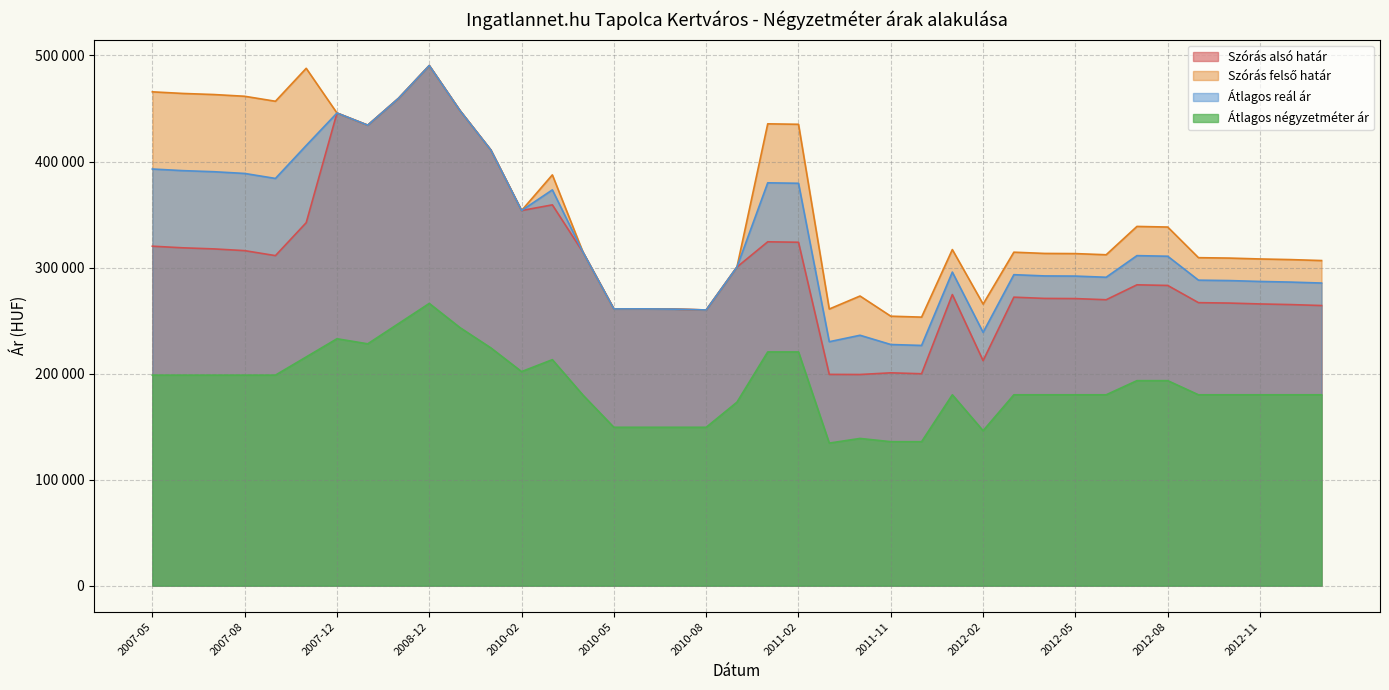

Reading left to right, transcribe all the data shown in this chart.

Szórás alsó határ: 320128	318598	317584	315948	311243	342317	445726	434262	459580	490499	447961	410899	353776	359120	314229	260976	261051	260751	260003	300469	324285	323854	199225	199127	200714	199840	274519	212190	272060	270884	270728	269641	283702	283126	266882	266503	265672	265071	264175
Szórás felső határ: 465708	464178	463164	461528	456823	487897	445726	434262	459580	490499	447961	410899	353776	387404	314229	260976	261051	260751	260003	300469	435537	435106	260873	273149	254122	253248	316945	265544	314486	313310	313154	312067	338776	338200	309308	308929	308098	307497	306601
Átlagos reál ár: 392918	391388	390374	388738	384033	415107	445726	434262	459580	490499	447961	410899	353776	373262	314229	260976	261051	260751	260003	300469	379911	379480	230049	236138	227418	226544	295732	238867	293273	292097	291941	290854	311239	310663	288095	287716	286885	286284	285388
Átlagos négyzetméter ár: 198529	198529	198529	198529	198529	215686	232843	228070	247117	266165	243303	224256	201875	213117	179567	149350	149350	149350	149350	173039	220416	220416	134454	138829	135762	135762	180000	146136	180000	180000	180000	180000	193333	193333	180000	180000	180000	180000	180000